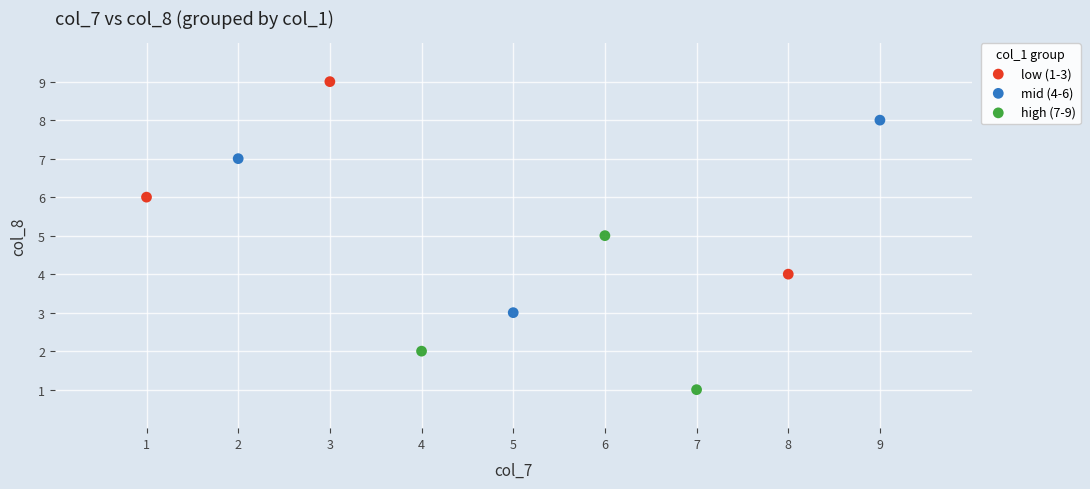

What are all the series names shown in the legend?

low (1-3), mid (4-6), high (7-9)